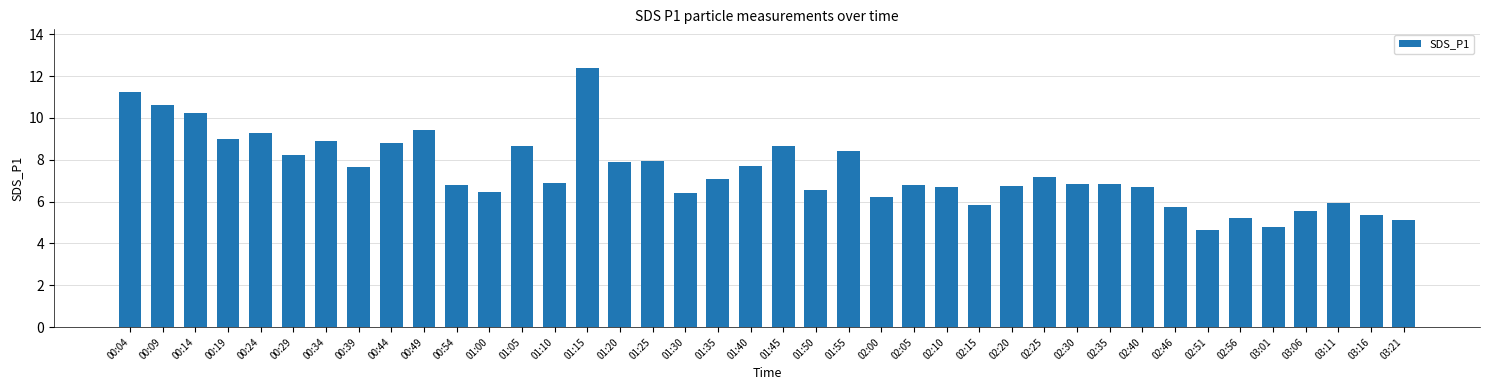

The value at 02:40 is 6.7. True or false?

True